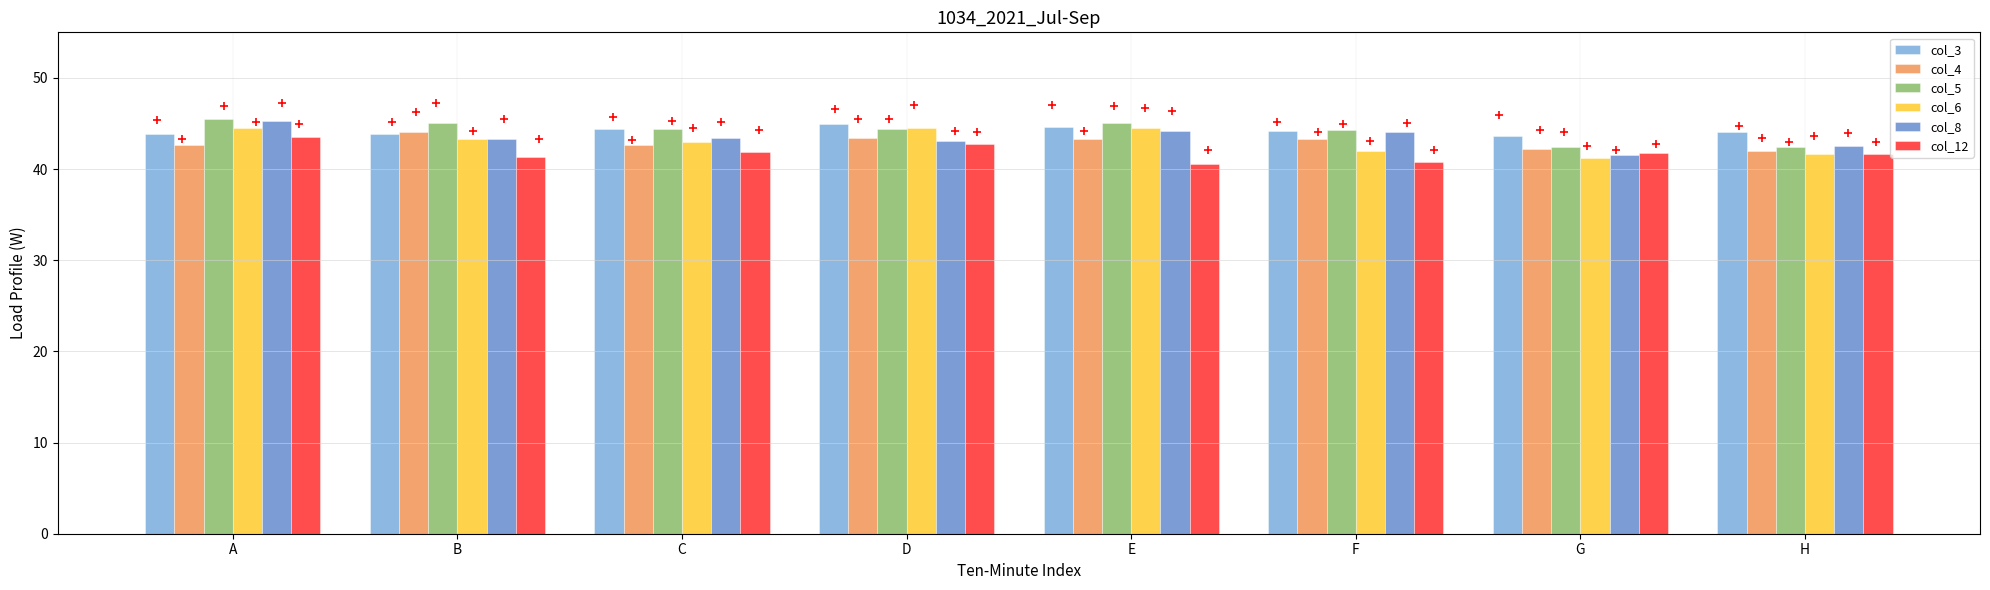

Is the value of col_6 at C greater than the value of col_4 at F?

No